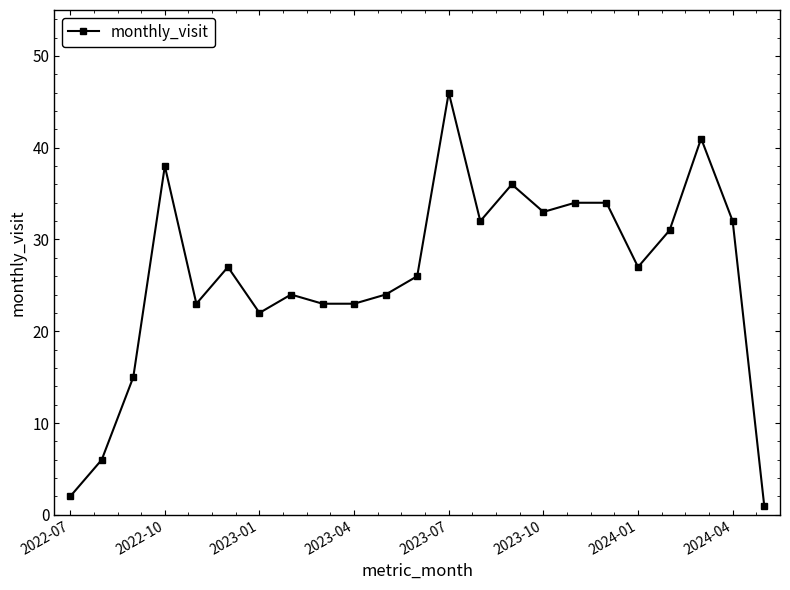

What is the greatest value displayed?

46